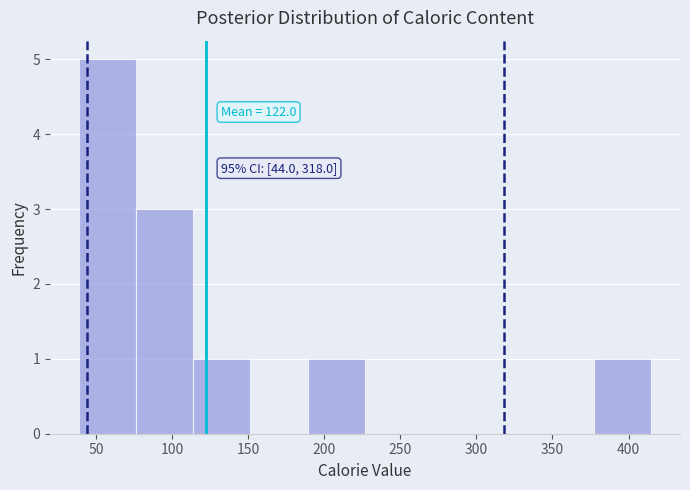

Over which range of the x-axis is the bar tallest?

40 to 75